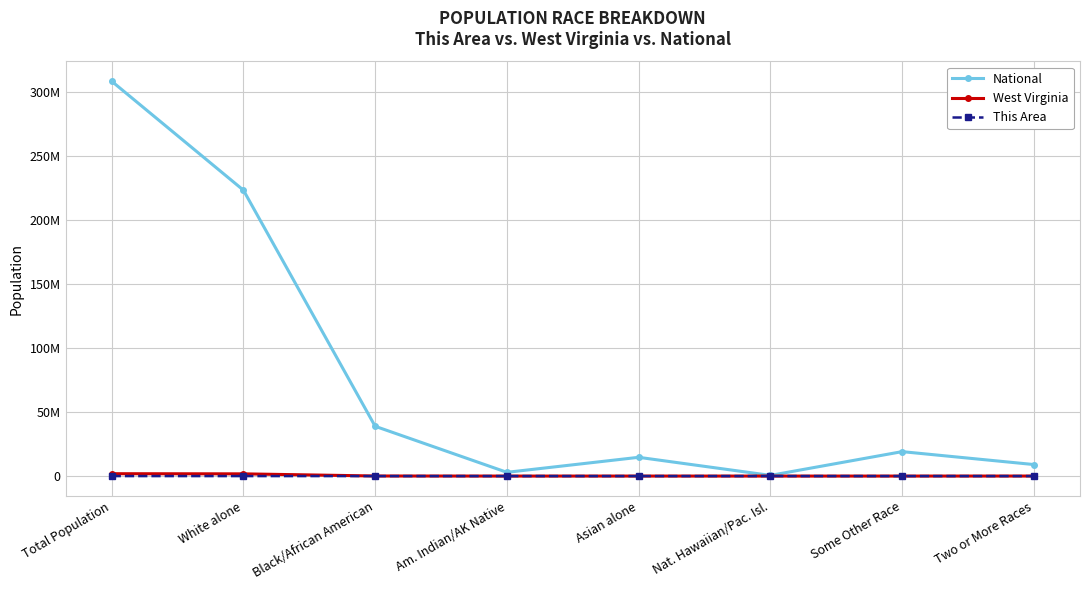

Does the chart have visible grid lines?

Yes